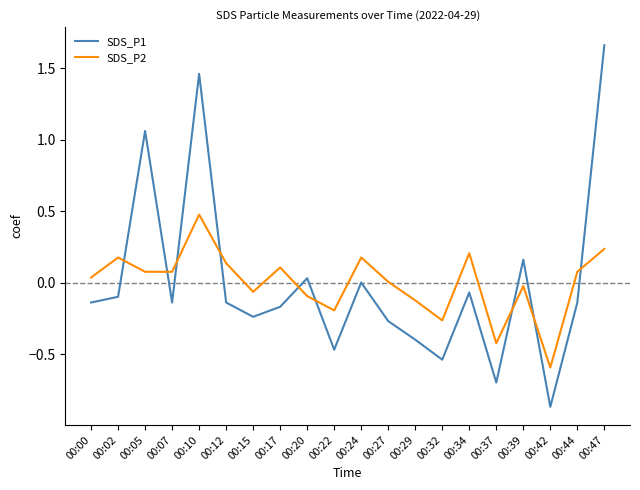

What is the highest value of the SDS_P2 series?

0.5